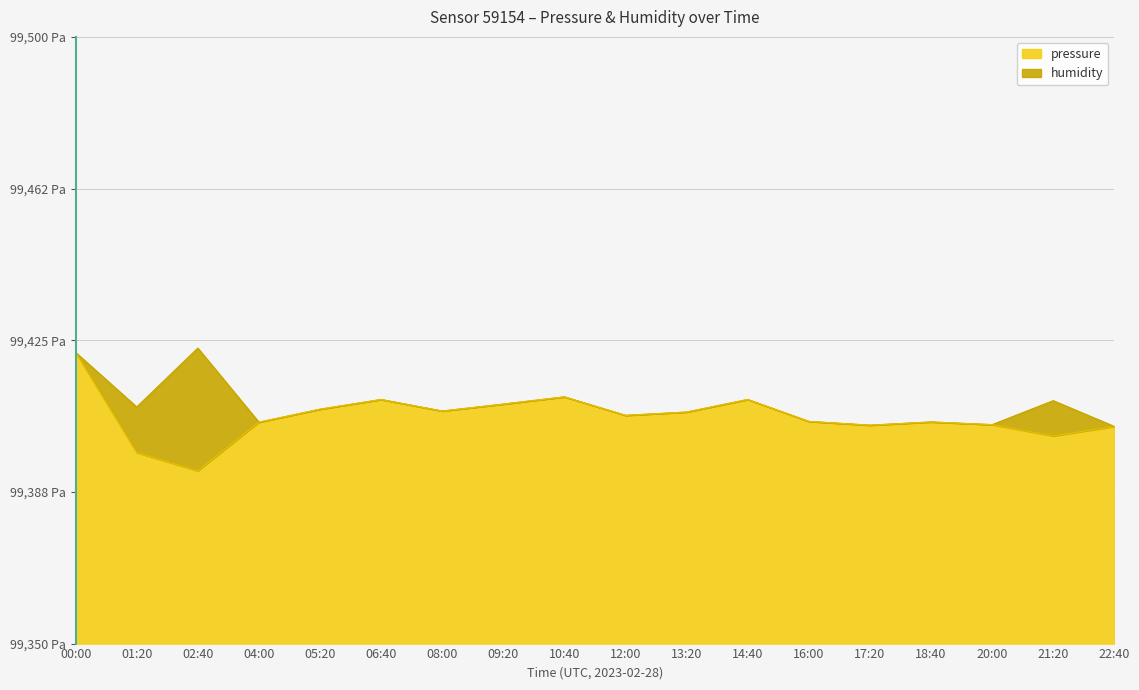

Does the chart have visible grid lines?

Yes